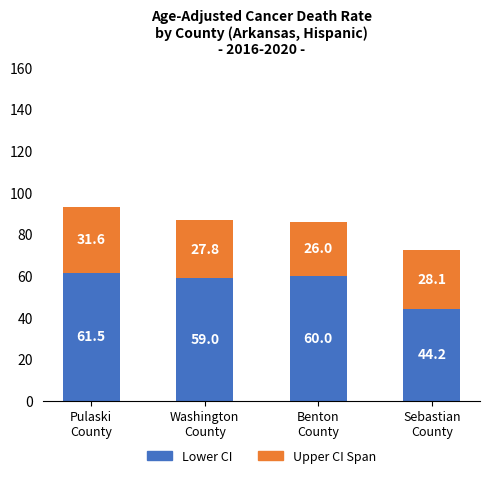

What is the minimum value for Lower CI?

44.2